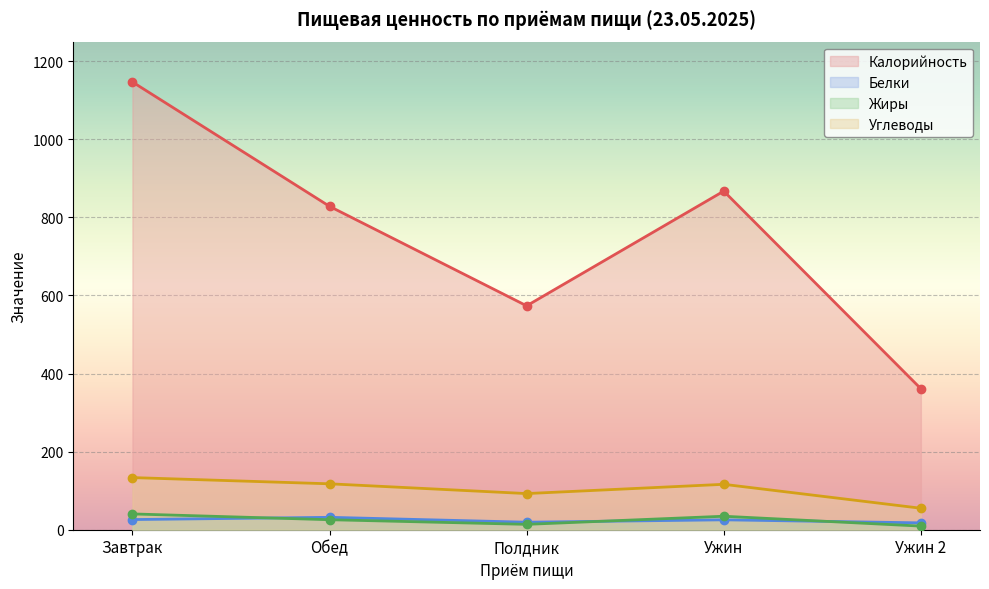

At which category does Жиры reach its first local peak?

Ужин